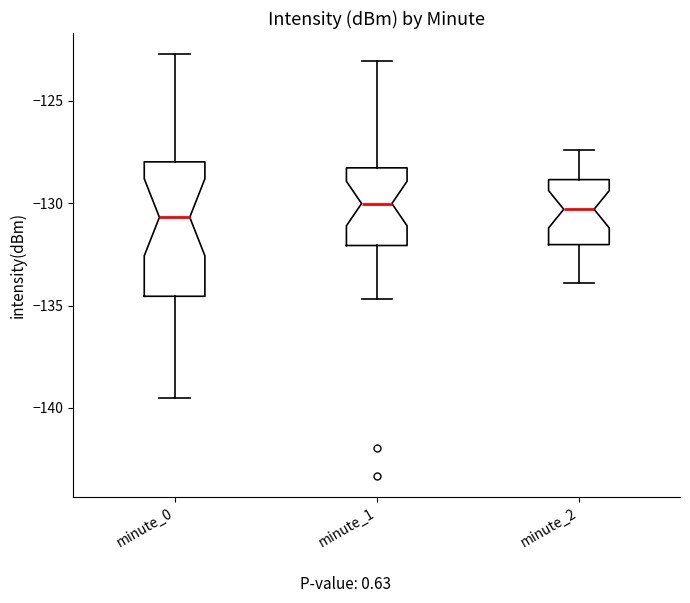

Reading left to right, transcribe this box plot: for each box, give where its median line is, the range the box spans, and where its two whiskers end, as read against the y-axis. The values are not printed on the chart, so give them approximately, as read against the axis.

minute_0: median -130.5, box -134.5 to -128.0, whiskers -139.5 to -122.5
minute_1: median -130.0, box -132.0 to -128.5, whiskers -134.5 to -123.0
minute_2: median -130.5, box -132.0 to -129.0, whiskers -134.0 to -127.5